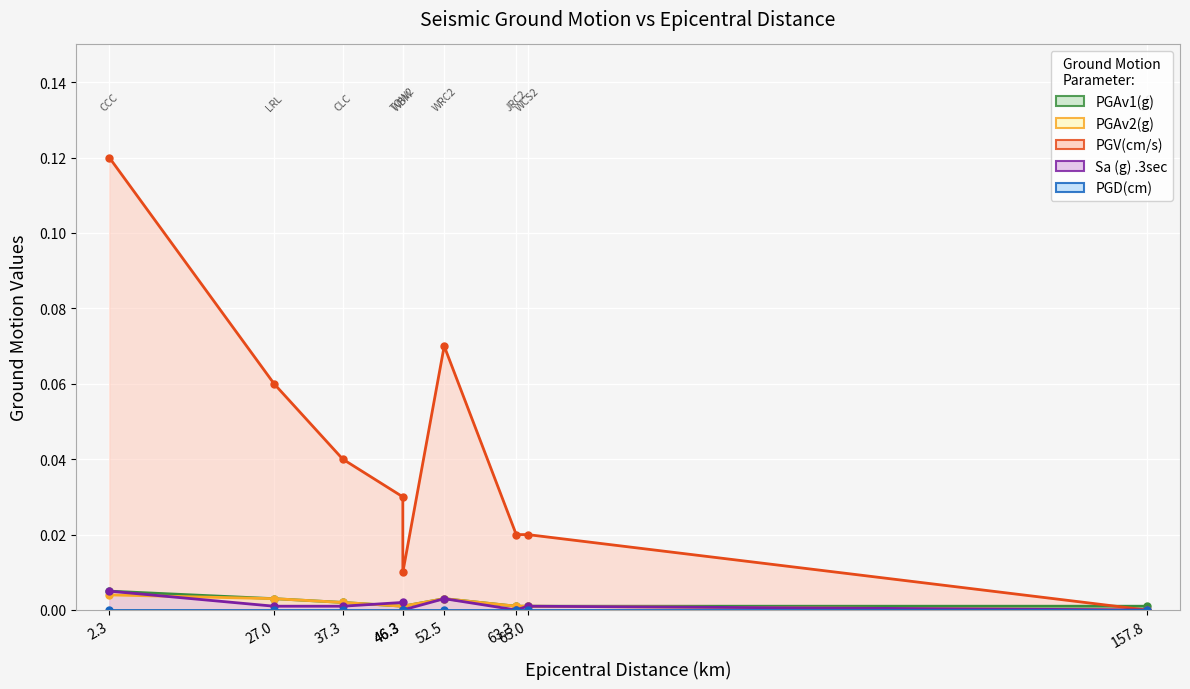

At which category does PGAv2(g) reach its first local peak?

52.5